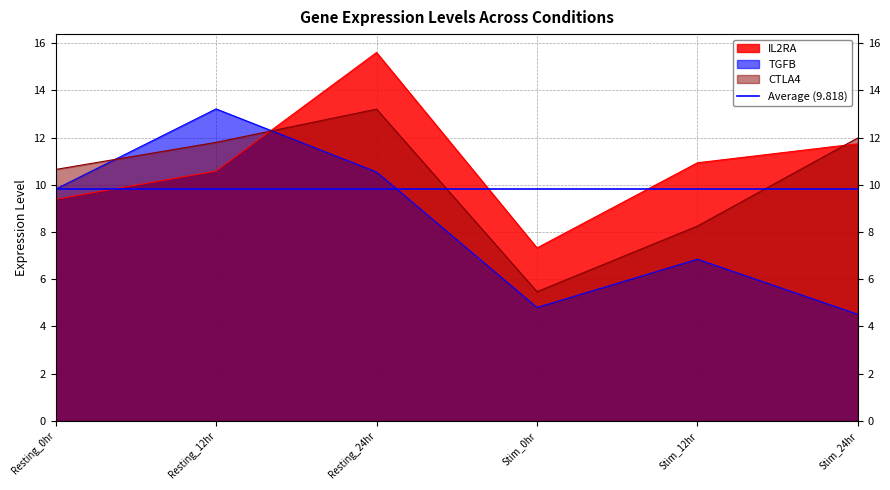

Which series has the widest spread of values?

TGFB